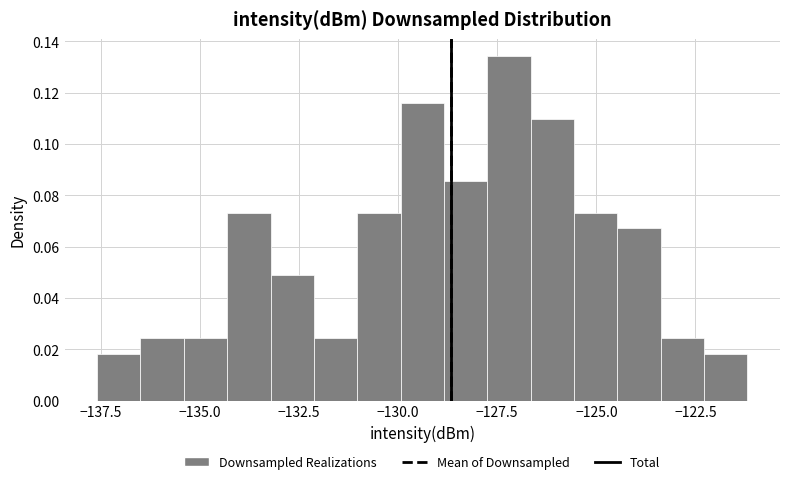

Read against the x-axis, roughly where is the centre of the tallest bar?

-127.0